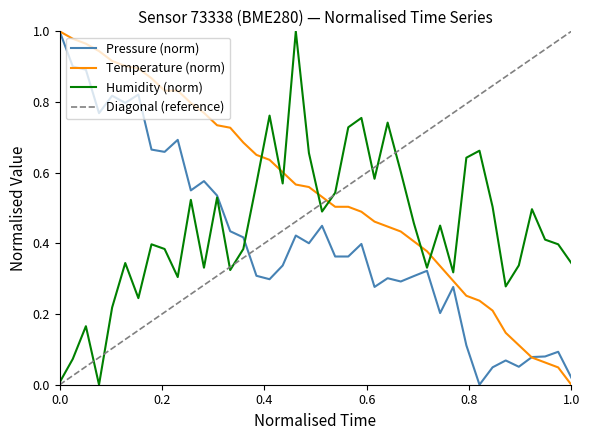

True or false: Humidity (norm) and Temperature (norm) cross at least once.

True